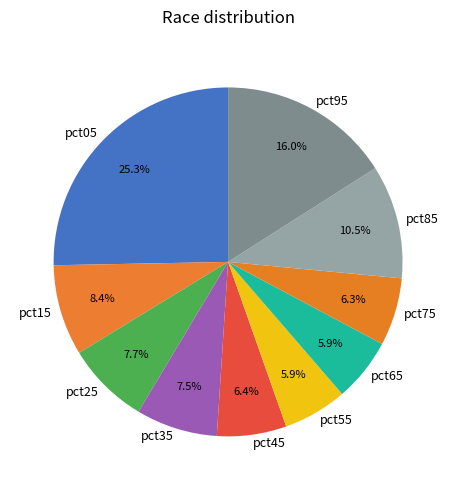

To the nearest percent, what is the average slice percentage?

10%